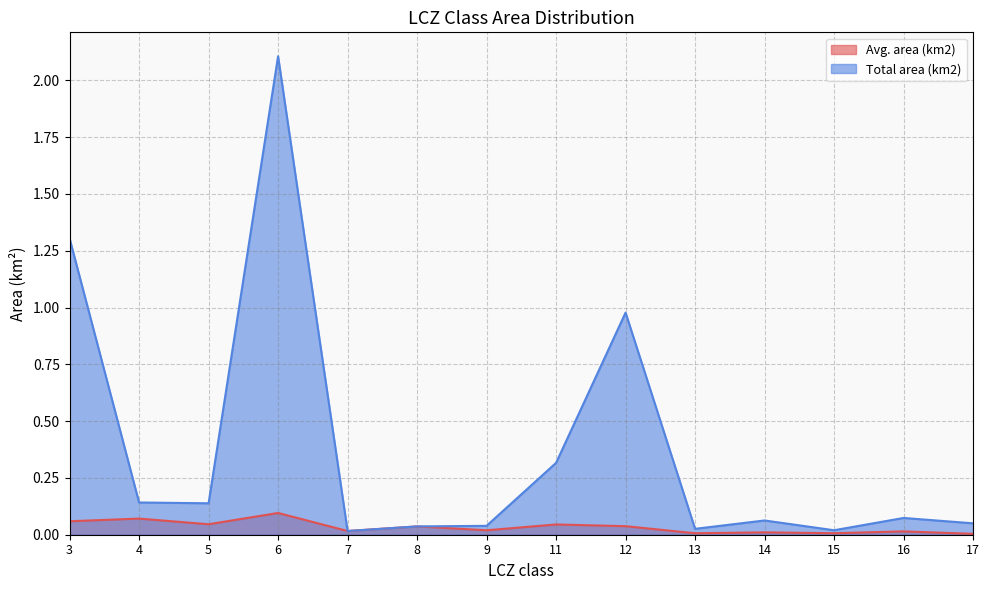

Between 11 and 7, which is larger?

11